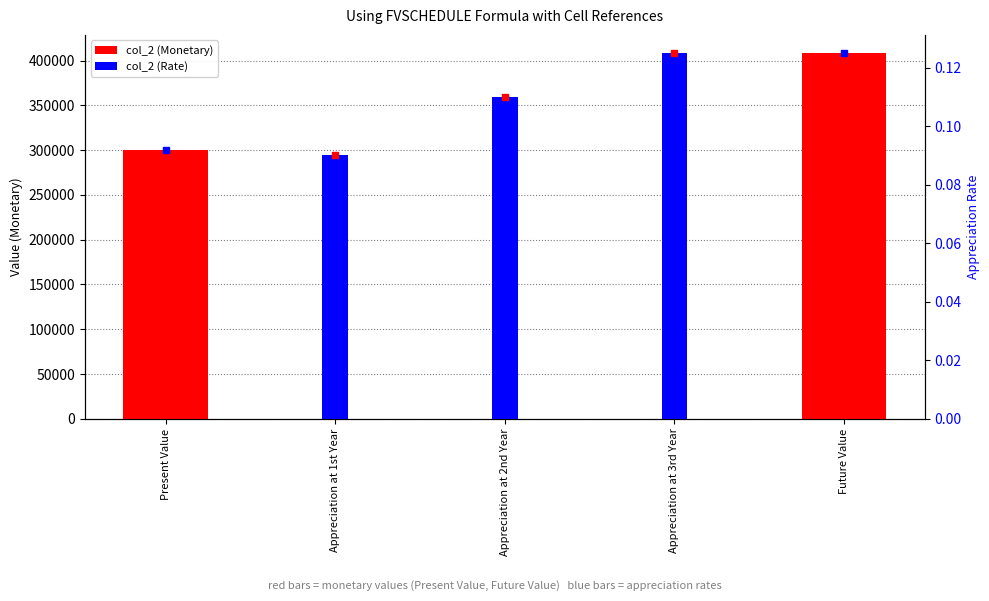

How many groups of bars are there?

5